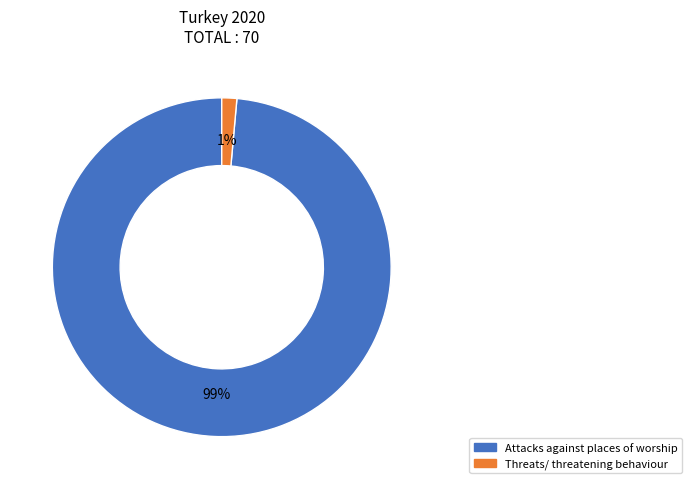

To the nearest percent, what is the combined percentage of Threats/ threatening behaviour and Attacks against places of worship?

100%